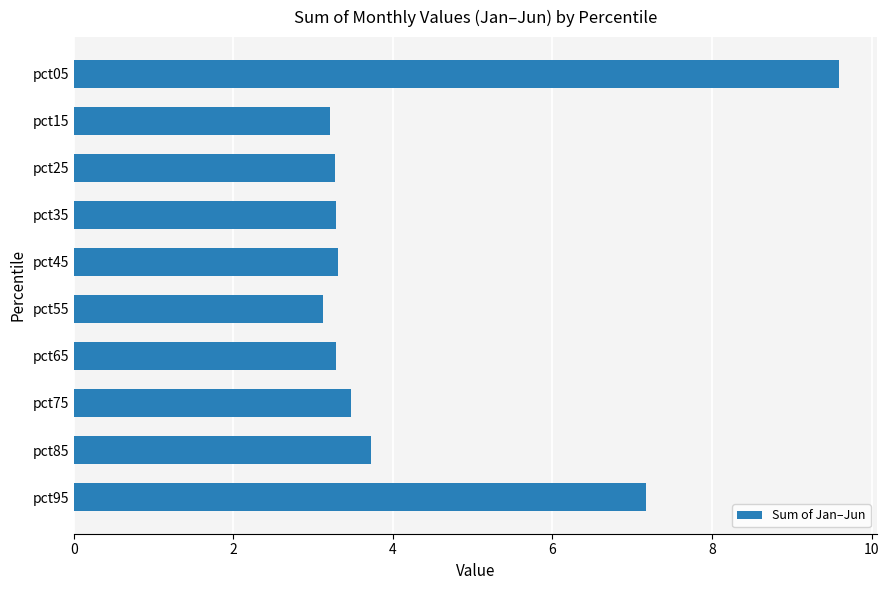

What is the difference between the maximum and second lowest values?

6.4